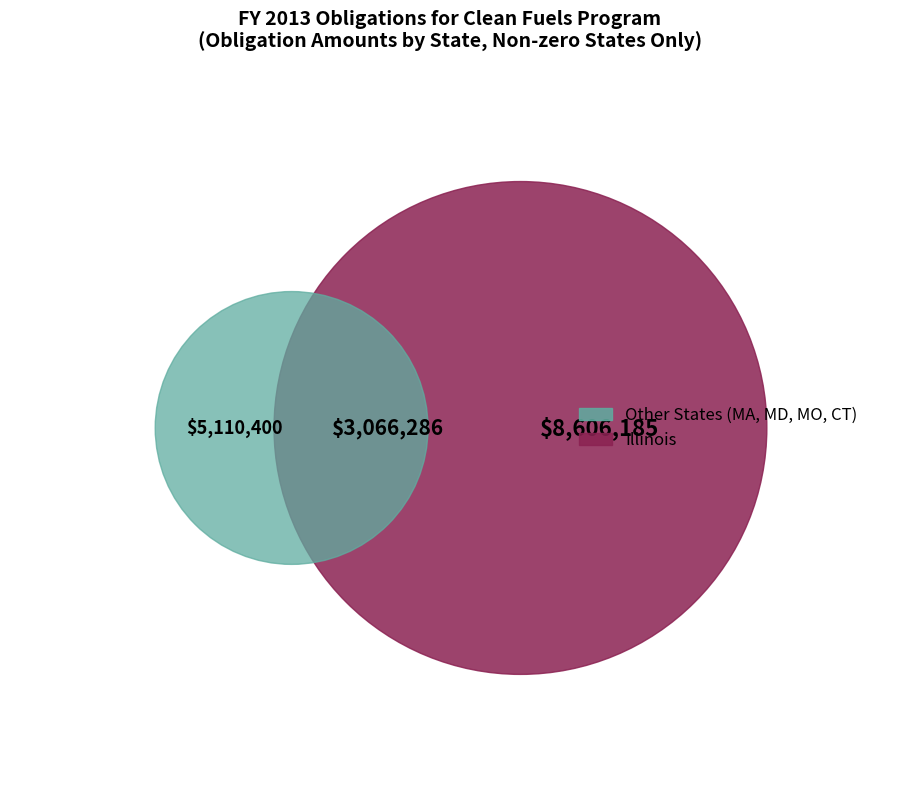

To the nearest percent, what portion does Massachusetts represent?

21%